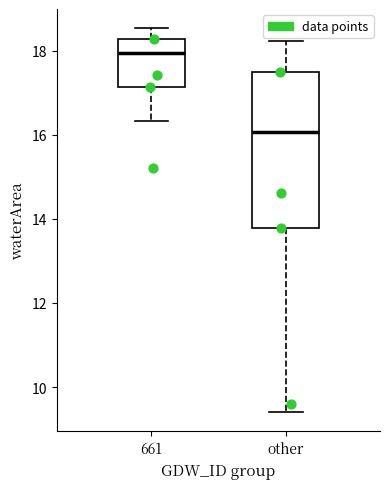

Which box is the tallest, from its lower edge to its upper edge?

other